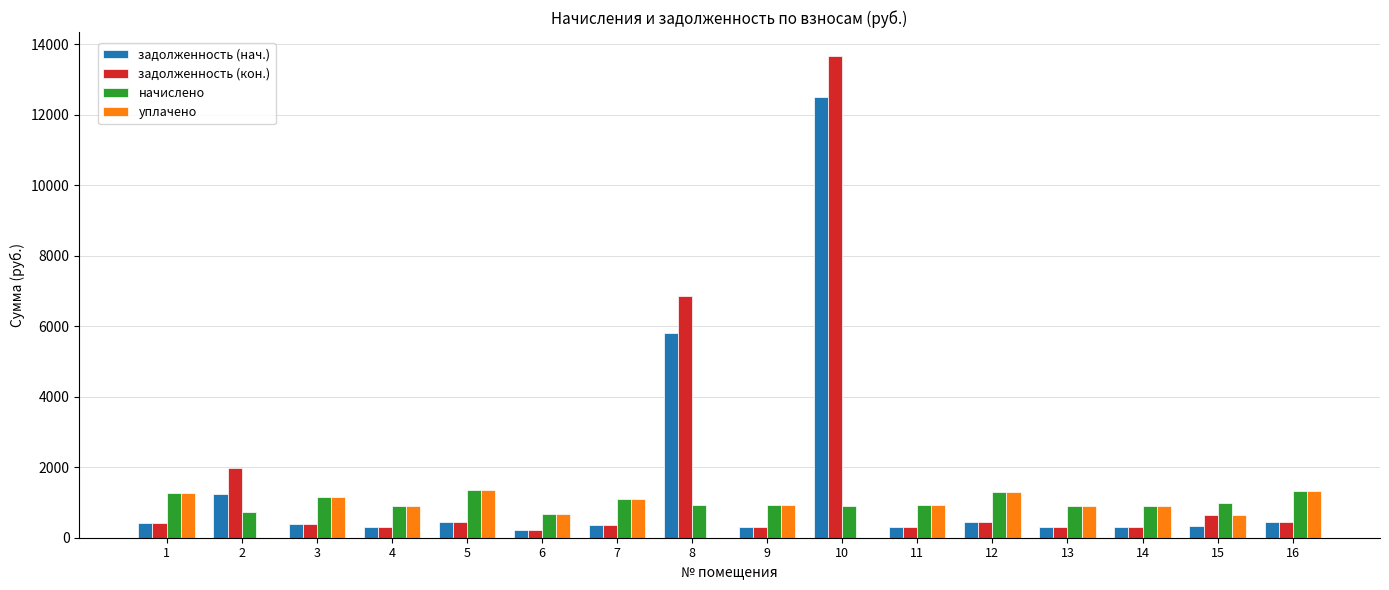

Which series has the widest spread of values?

задолженность (кон.)